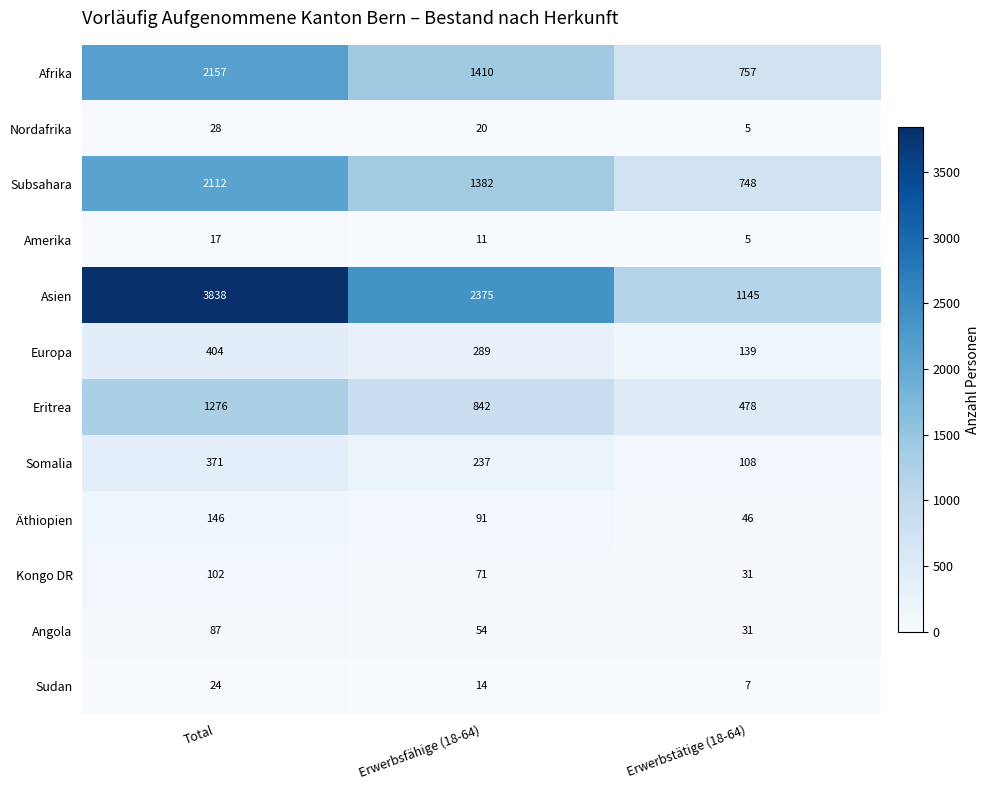

Which series has the largest range (max minus min)?

Asien